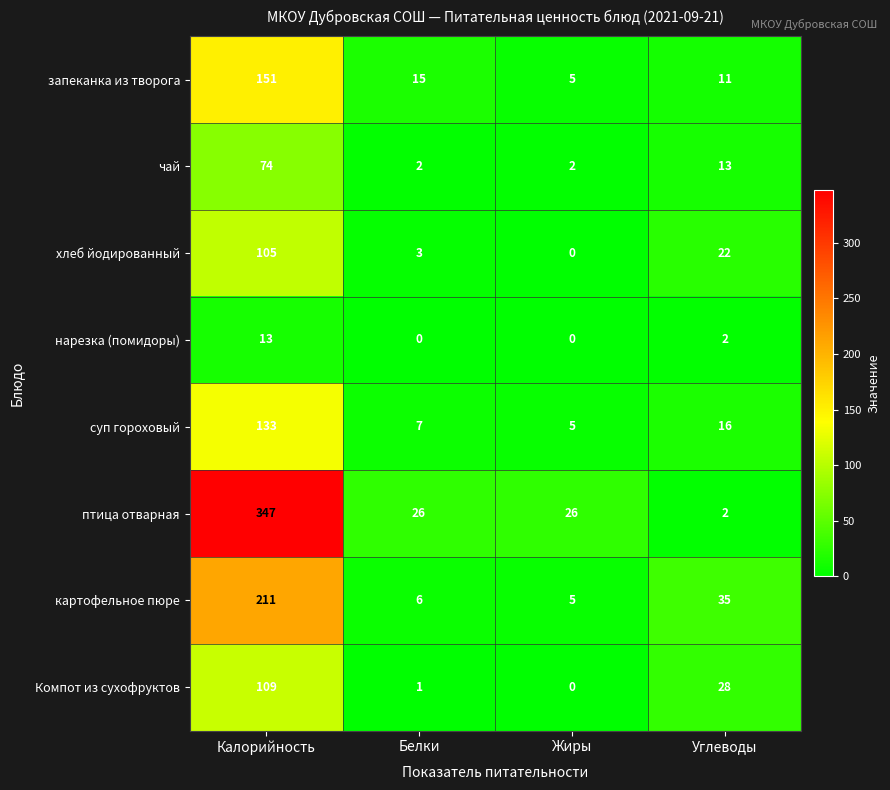

True or false: картофельное пюре has a value of 35 at Углеводы.

True